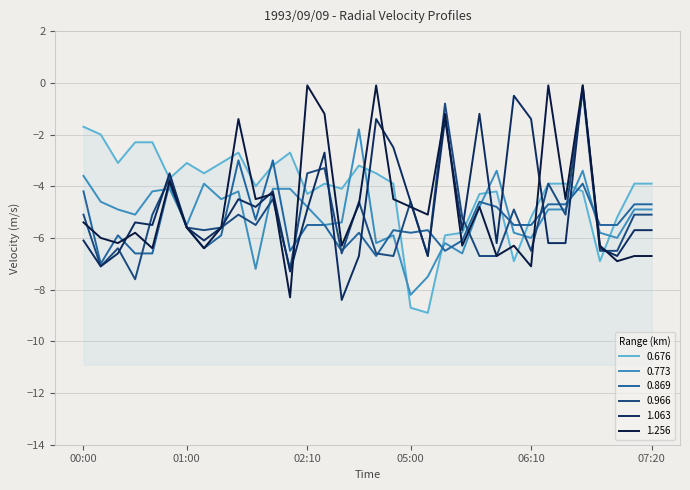

The value of 0.773 at 01:00 is -8.2. True or false?

False